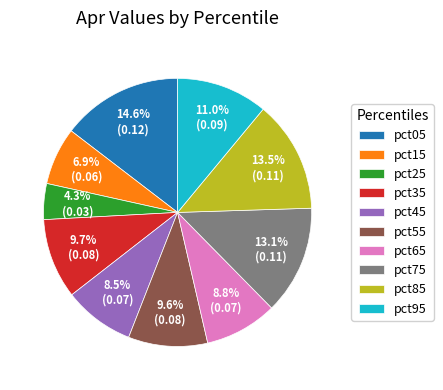

To the nearest percent, what is the combined percentage of pct95 and pct15?

18%